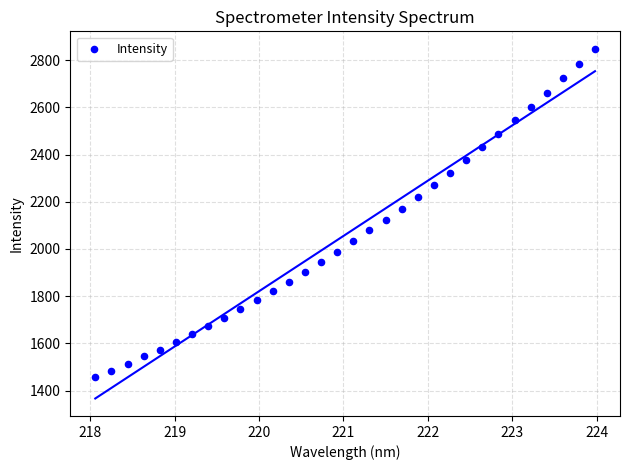

What is the range of X values (max minus min)?

5.9